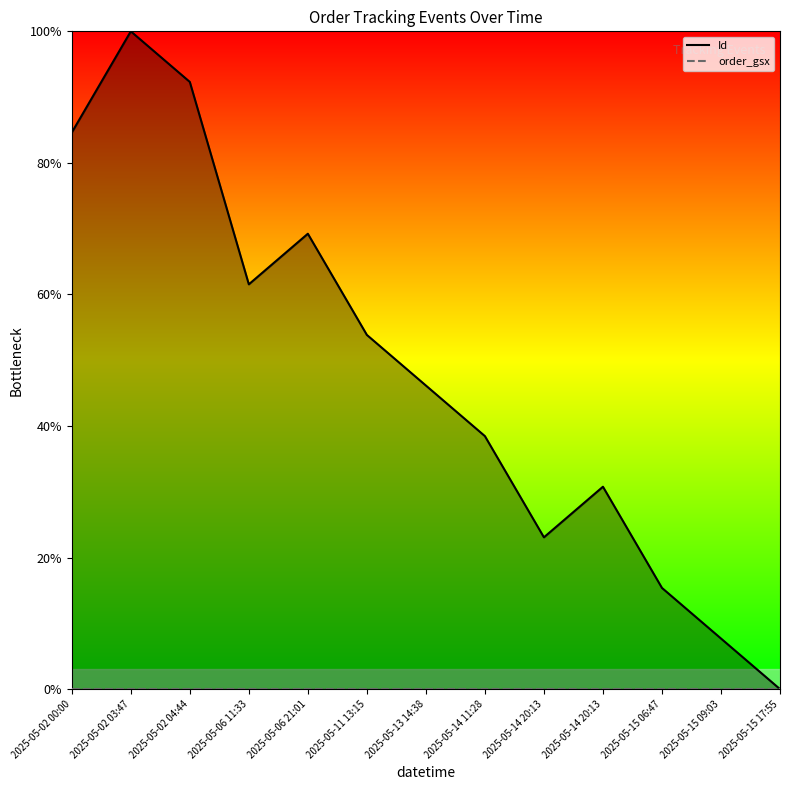

Reading right to left, extract all data points from this chart.

2025-05-15 17:55=0.0	2025-05-15 09:03=0.1	2025-05-15 06:47=0.2	2025-05-14 20:13=0.3	2025-05-14 20:13=0.2	2025-05-14 11:28=0.4	2025-05-13 14:38=0.5	2025-05-11 13:15=0.5	2025-05-06 21:01=0.7	2025-05-06 11:33=0.6	2025-05-02 04:44=0.9	2025-05-02 03:47=1.0	2025-05-02 00:00=0.8